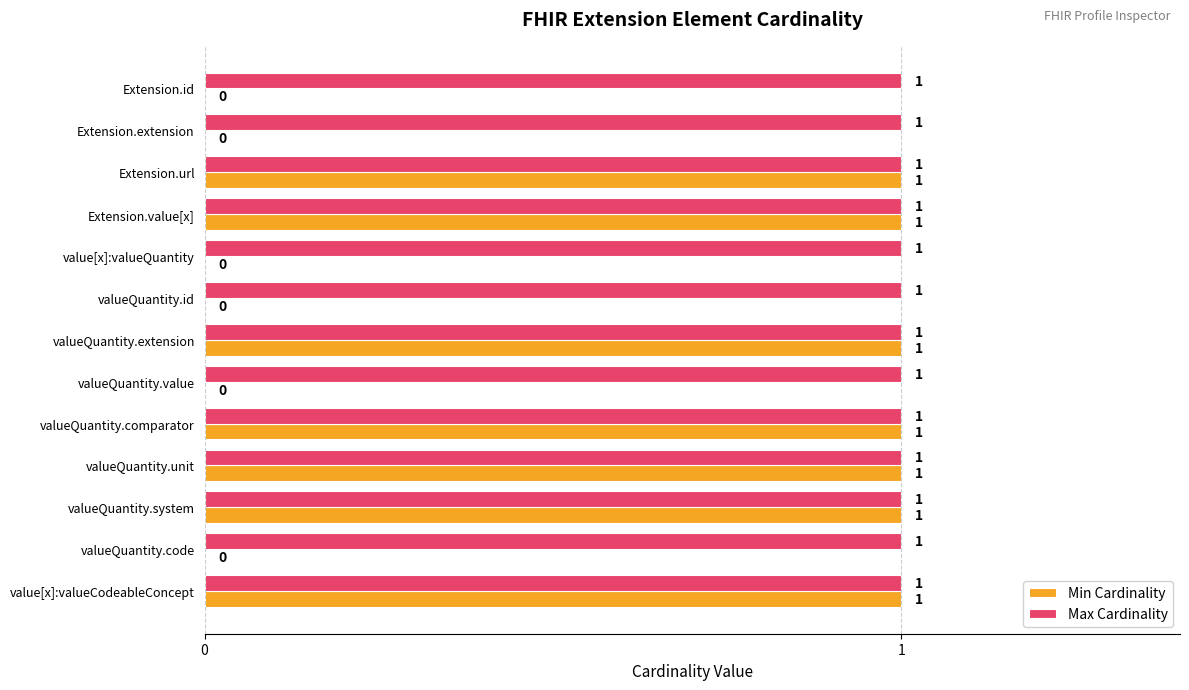

How many Min Cardinality values are between 0 and 1?

13